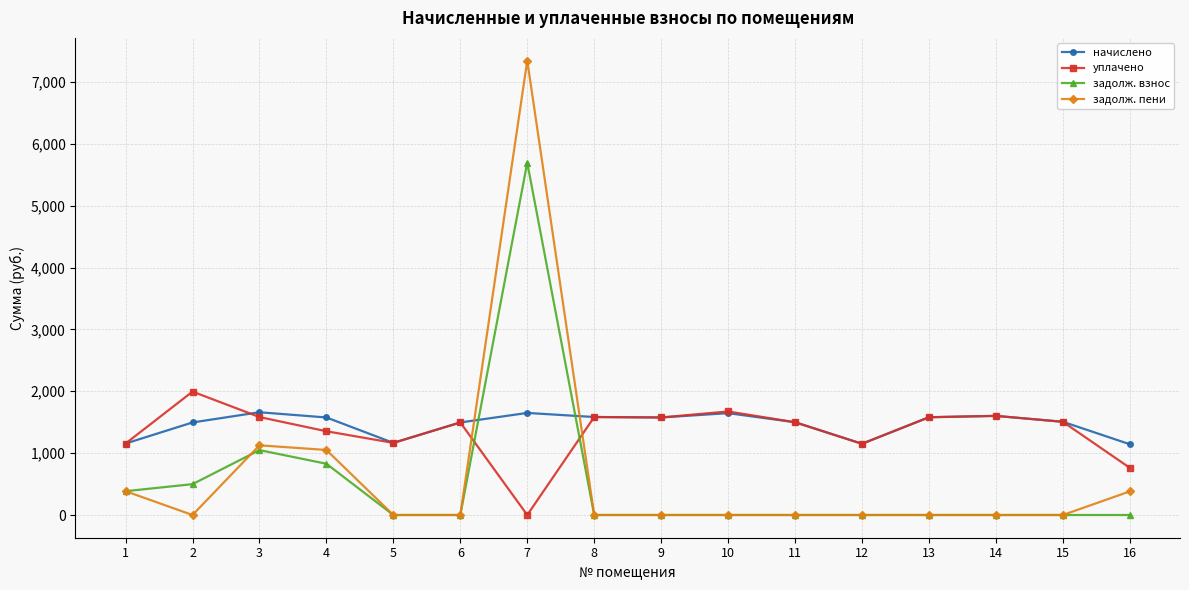

Between which two adjacent categories do уплачено and задолж. взнос first intersect?

6 and 7